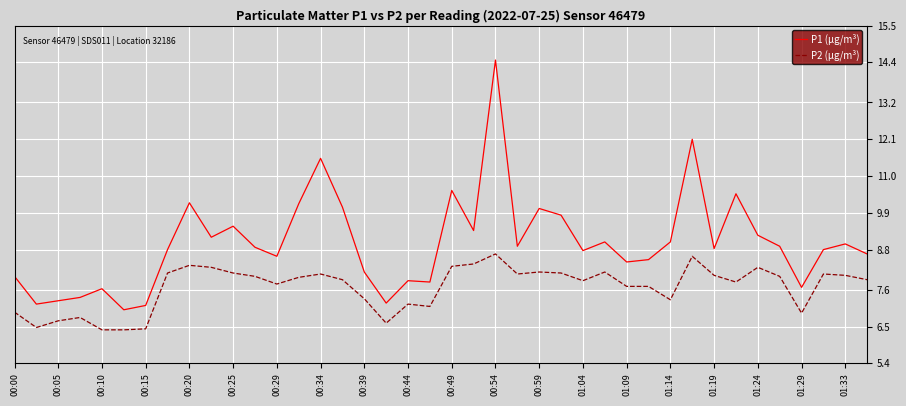

List the series in order of their peak value, lowest first.

P2 (µg/m³), P1 (µg/m³)